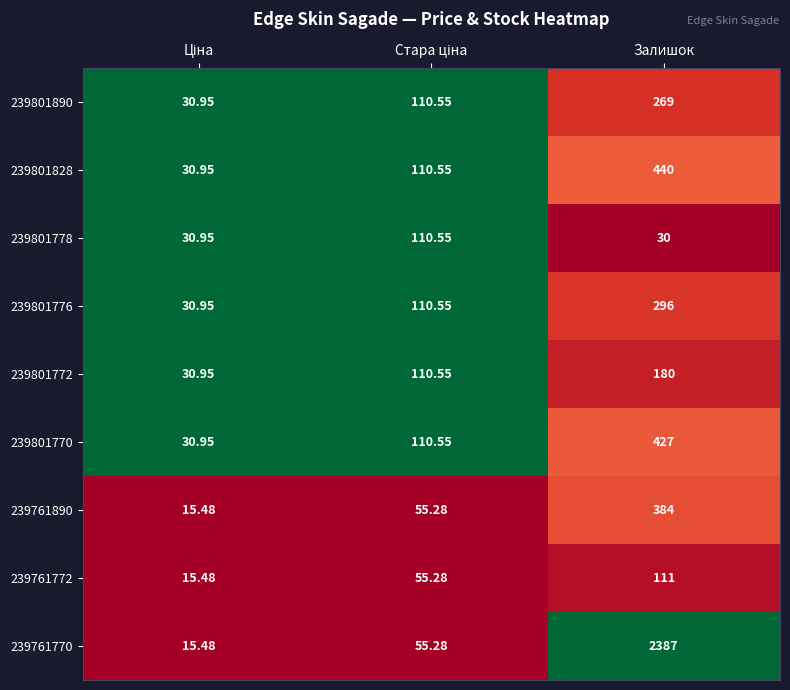

At which category is the sum across all series the highest?

Залишок